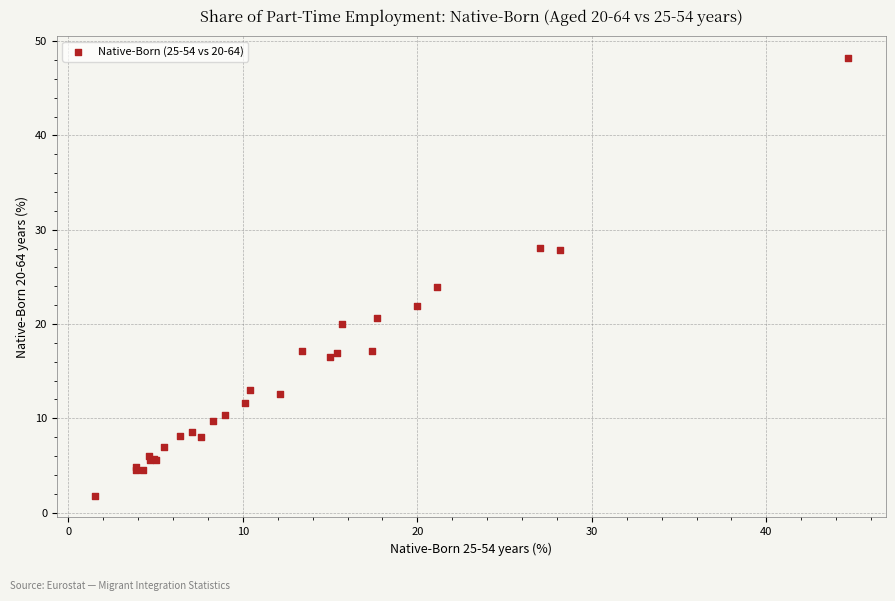

What Y value in the scatter plot is closest to 25?

23.9